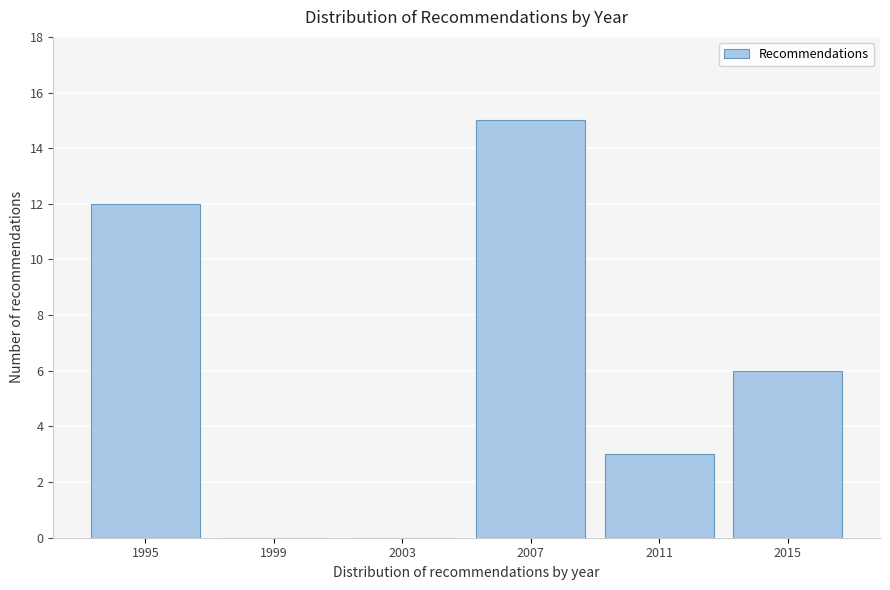

What is the height of the bar covering 1993 to 1997 on the x-axis? The values are not printed on the chart, so give them approximately, as read against the axis.

12